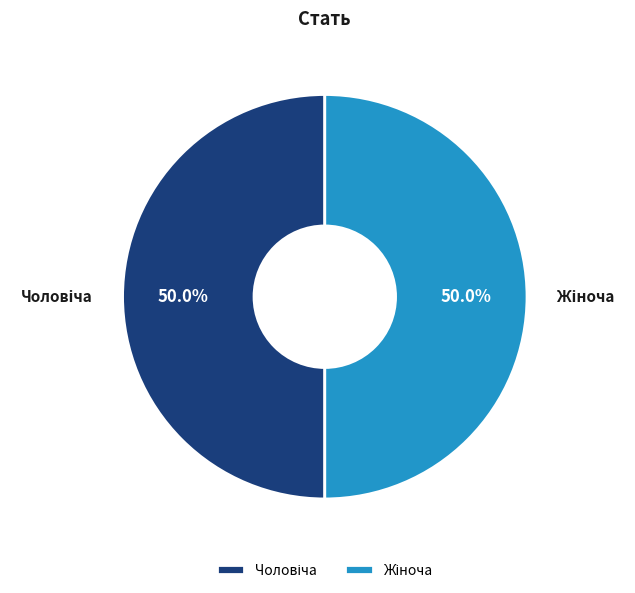

Count the number of slices in the pie.

2